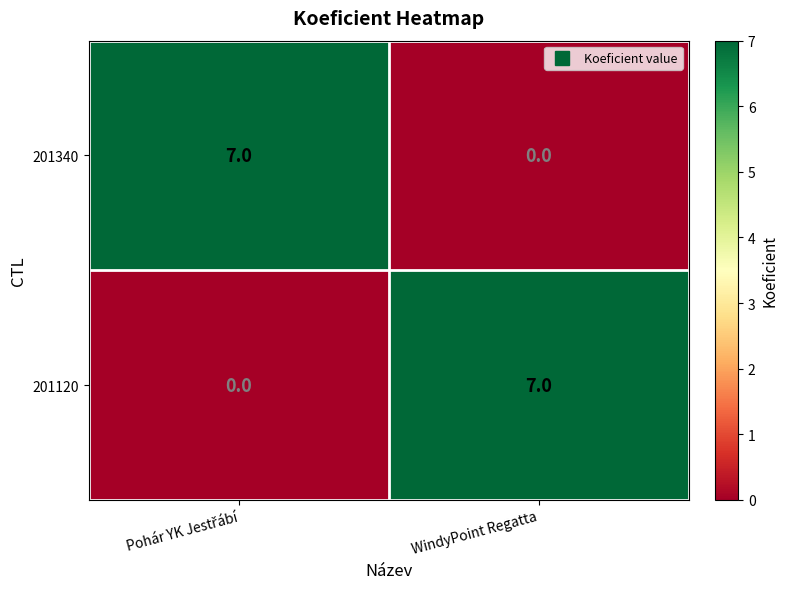

How many categories are shown in the chart?

2